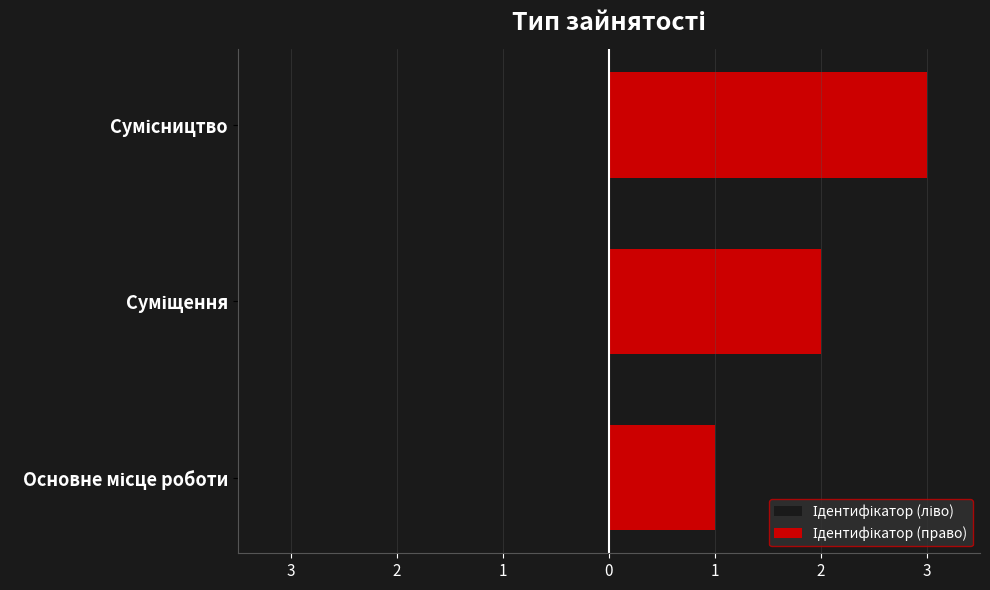

The Ідентифікатор (ліво) series shows 0 at Основне місце роботи. True or false?

False